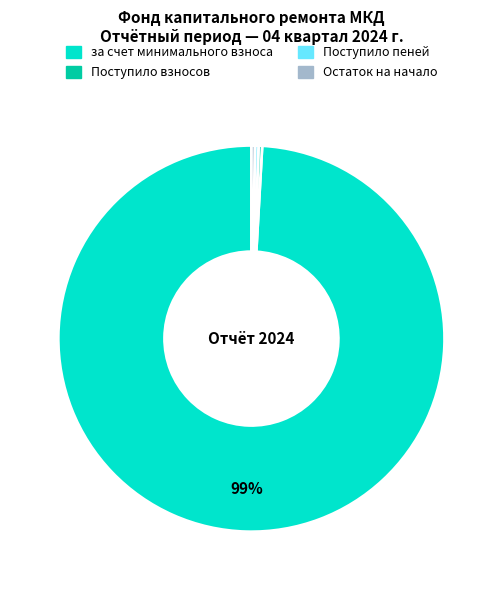

To the nearest percent, what is the average slice percentage?

25%